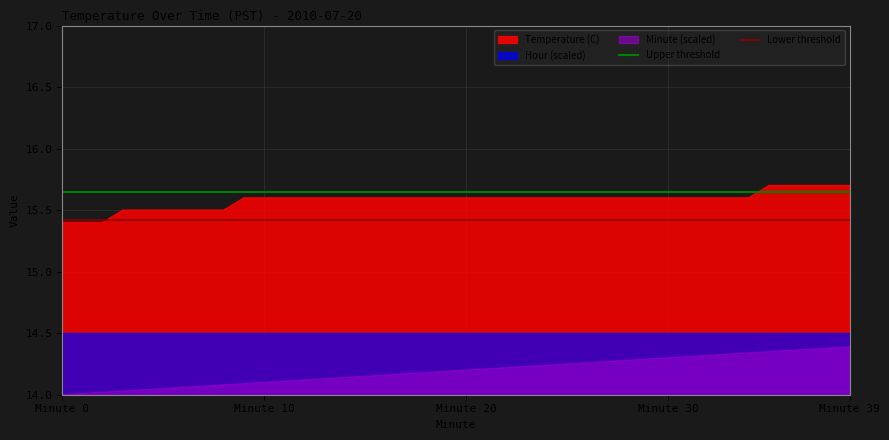

What is the greatest value displayed?

15.7